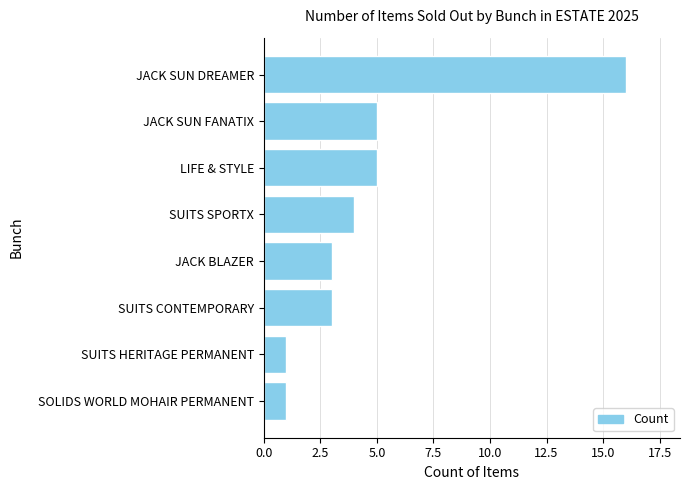

What is the difference between the maximum and minimum values?

15